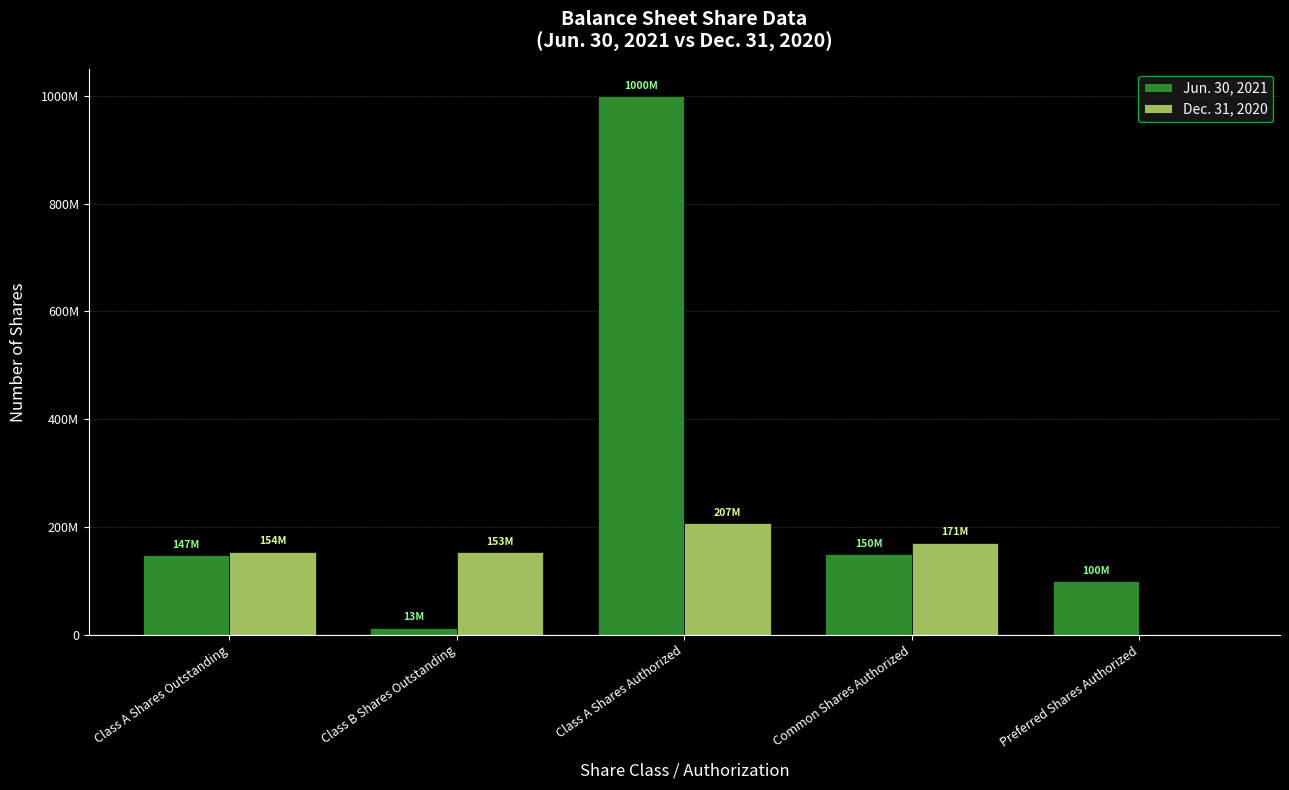

What are all the series names shown in the legend?

Jun. 30, 2021, Dec. 31, 2020